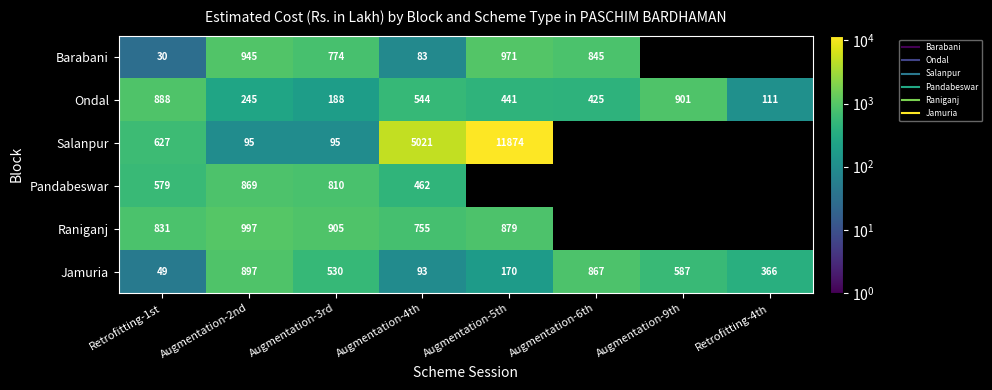

What is the sum of the Raniganj values at Augmentation-4th and Augmentation-5th?

1633.7